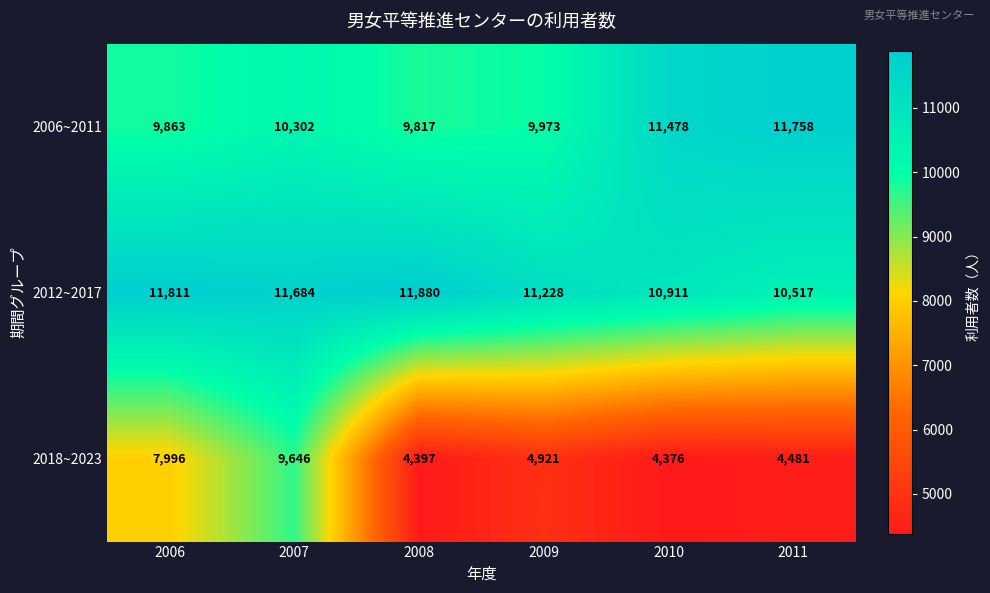

What is the difference between the maximum and minimum values in the 2018~2023 series?

5270